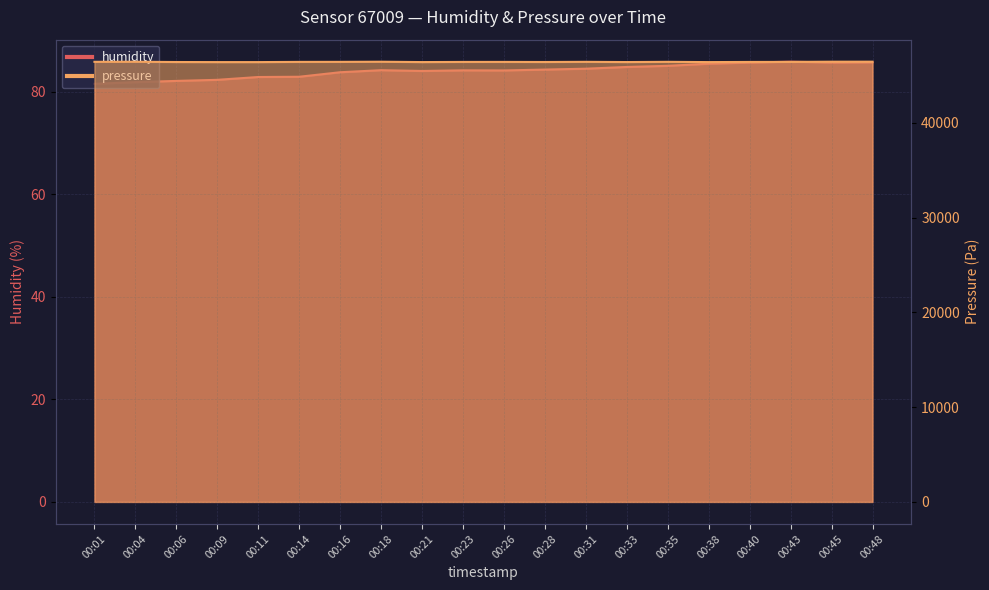

Reading left to right, list all the values displayed in this chart.

humidity: 81.5	81.8	82.1	82.3	82.8	82.9	83.8	84.2	84.0	84.2	84.1	84.3	84.5	84.8	85.0	85.4	85.7	85.8	85.7	85.7
pressure: 46432.2	46440.1	46412.2	46404.2	46404.2	46426.2	46430.2	46444.1	46406.2	46422.2	46424.2	46414.2	46432.2	46408.2	46432.2	46404.2	46420.2	46424.2	46446.1	46448.1